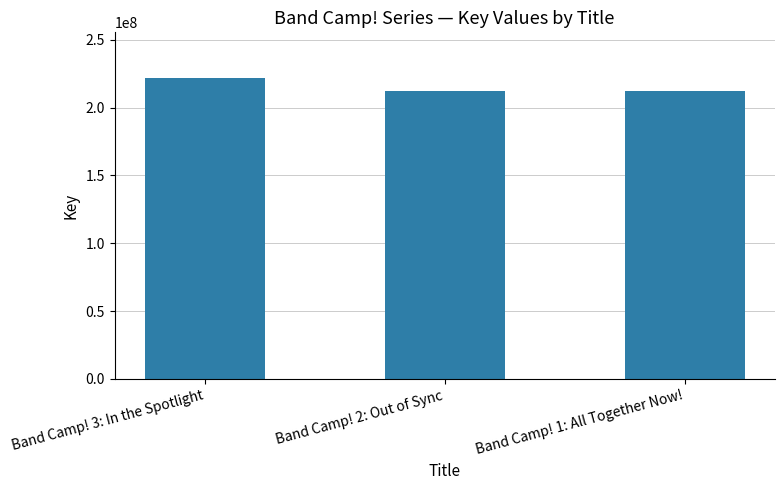

What is the label of the 2nd bar from the left?

Band Camp! 2: Out of Sync